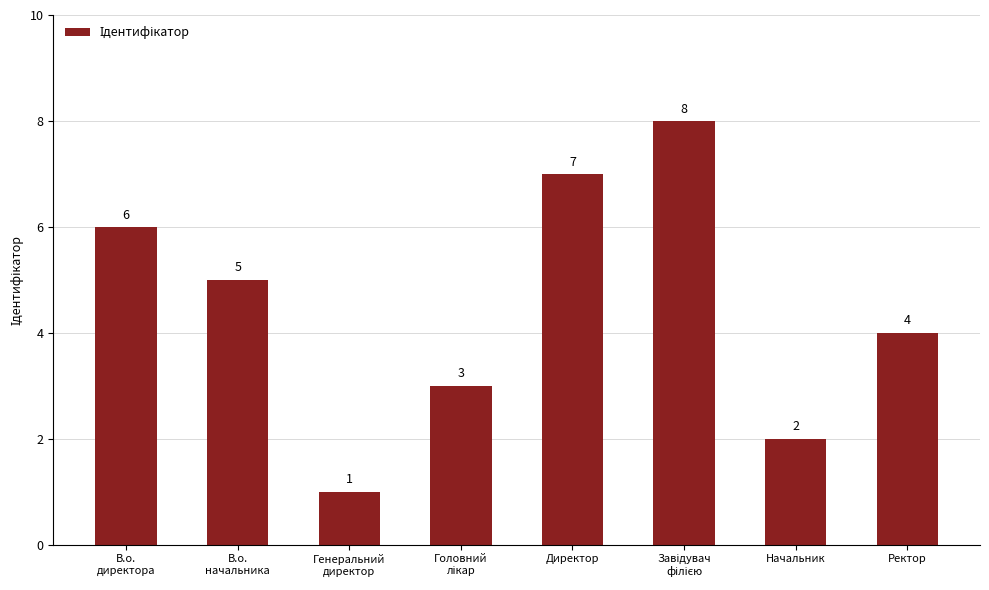

What is the change in value from В.о.
директора to В.о.
начальника?

-1